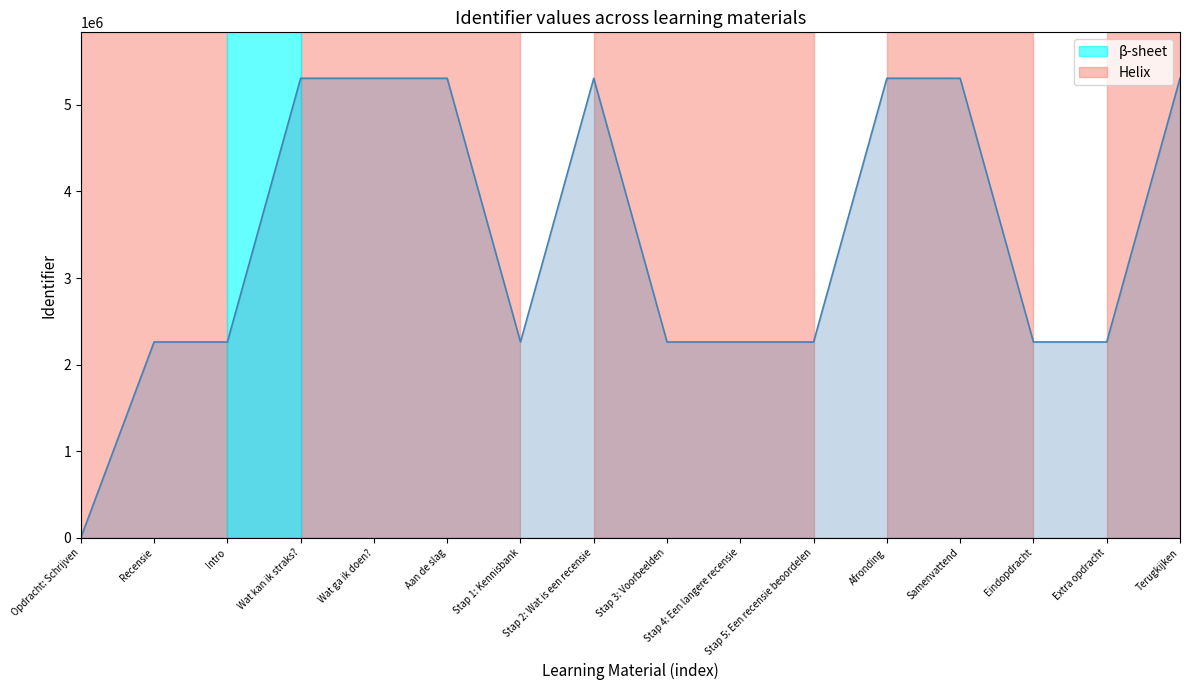

What is the approximate value at Terugkijken?

5306972